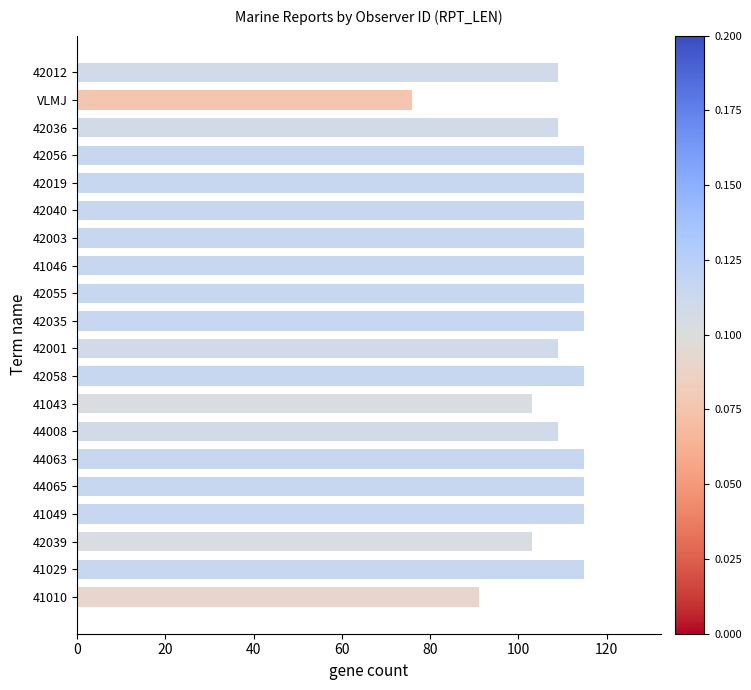

What is the greatest value displayed?

115